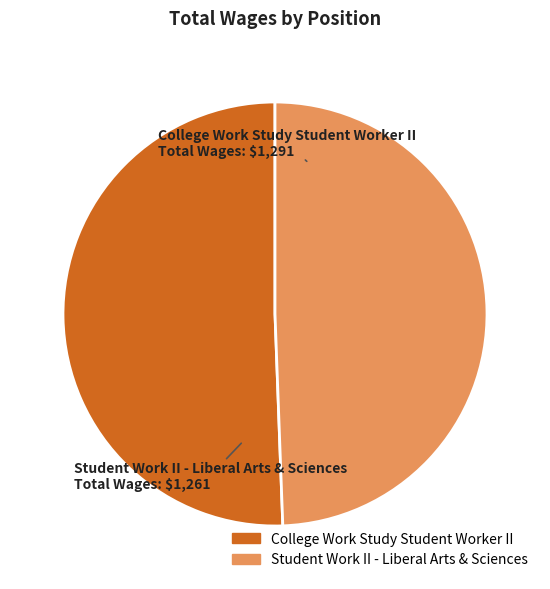

Which slice is the largest?

College Work Study Student Worker II